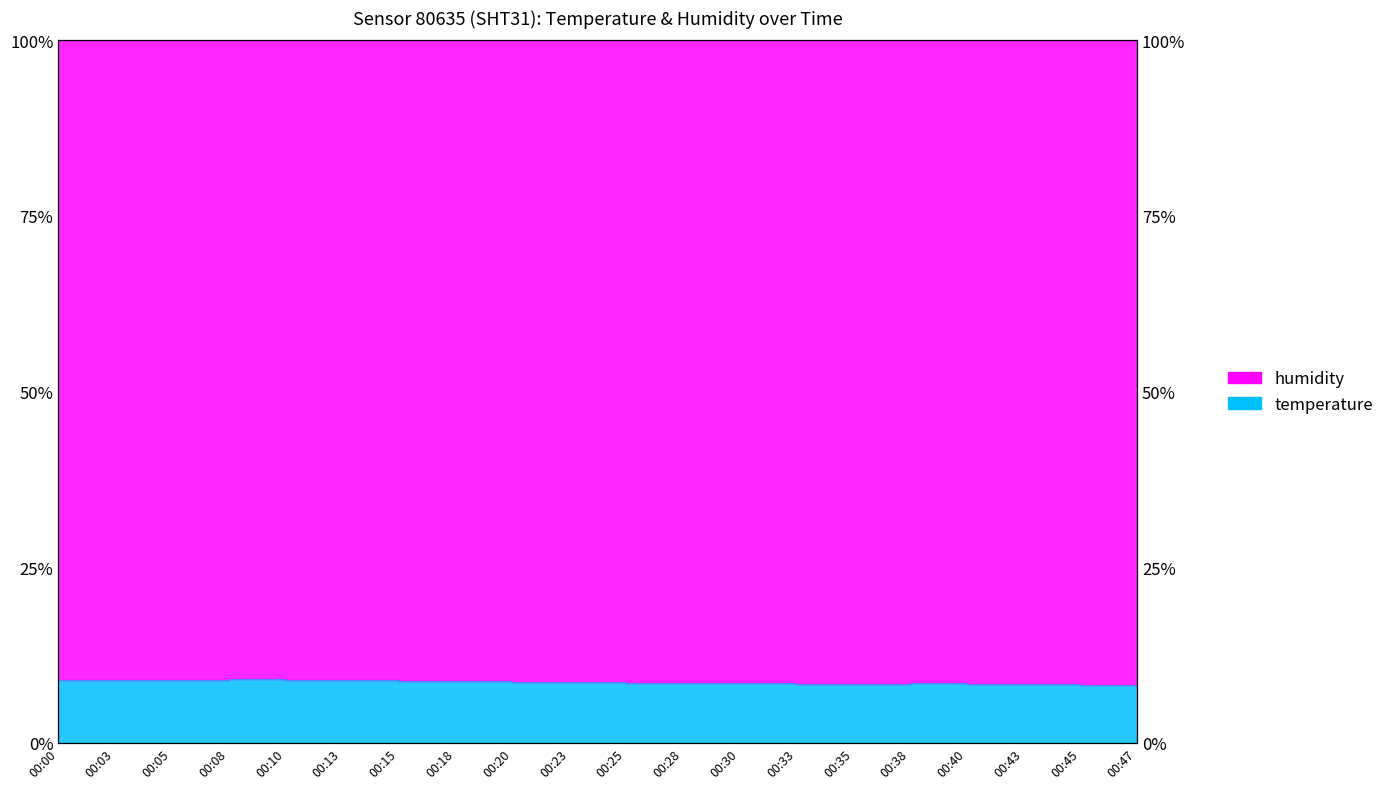

Rank the categories by value from lowest to highest.

00:47, 00:45, 00:43, 00:40, 00:33, 00:35, 00:38, 00:30, 00:25, 00:28, 00:23, 00:20, 00:18, 00:15, 00:13, 00:03, 00:00, 00:10, 00:05, 00:08